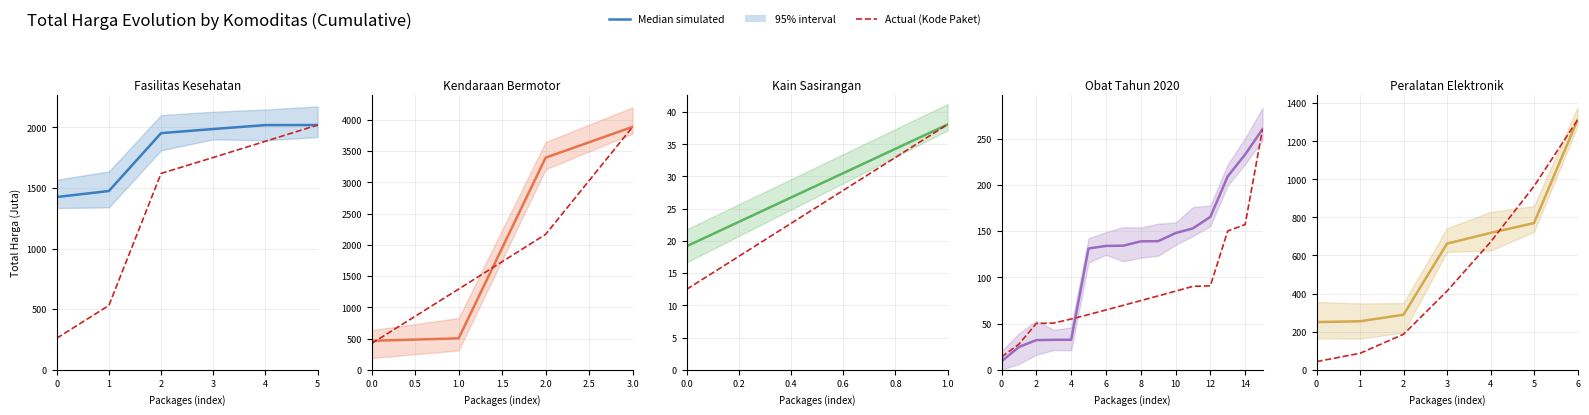

The Actual (Kode Paket) series shows 71.9 at 0. True or false?

False